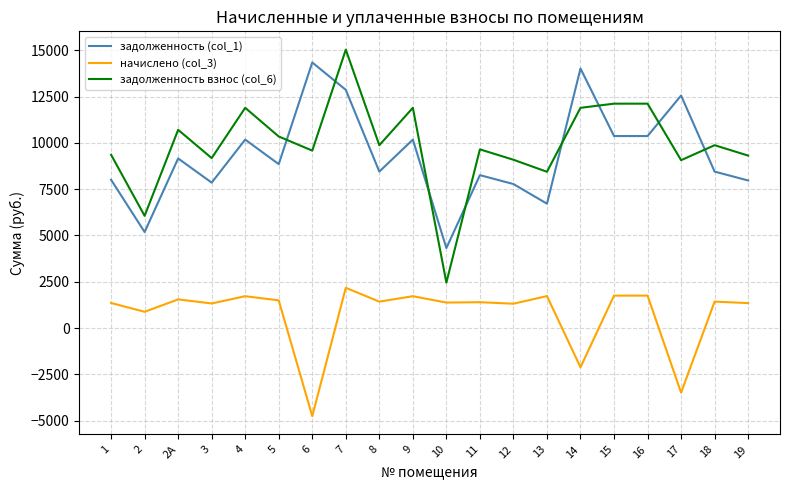

What is the spread (max minus min) of values at 6?

19102.9